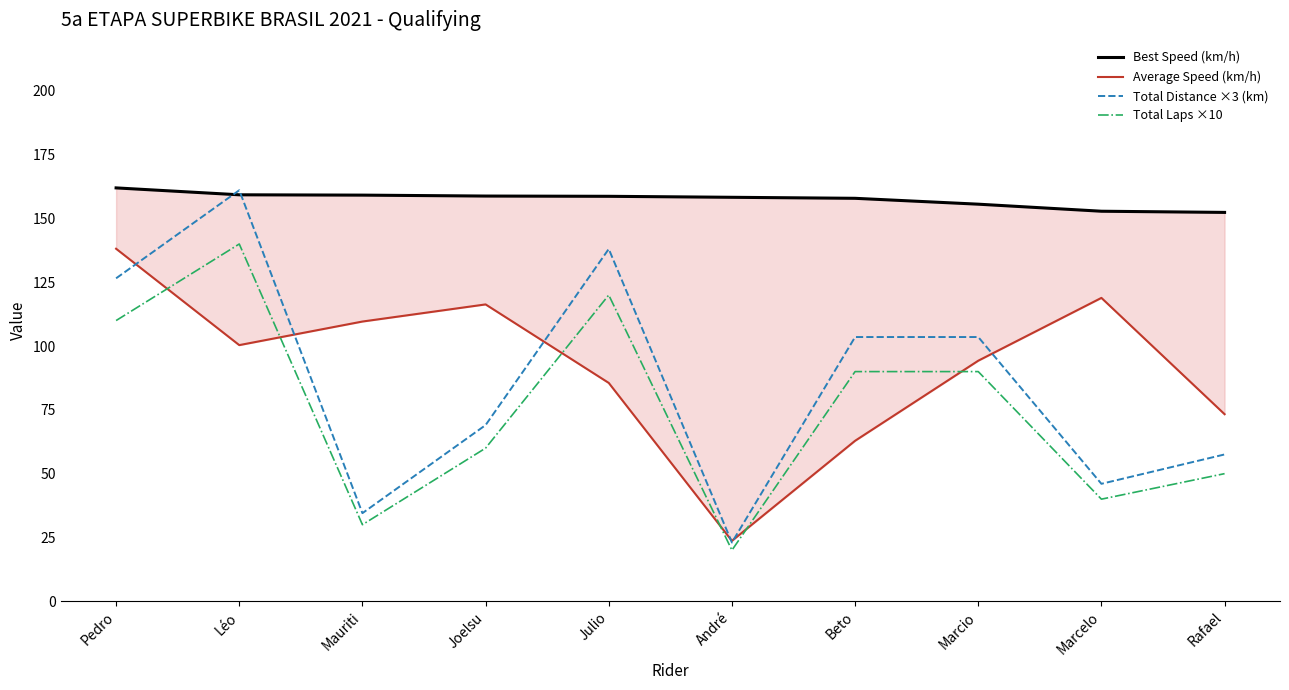

How many values in the Average Speed (km/h) series exceed 100?

5